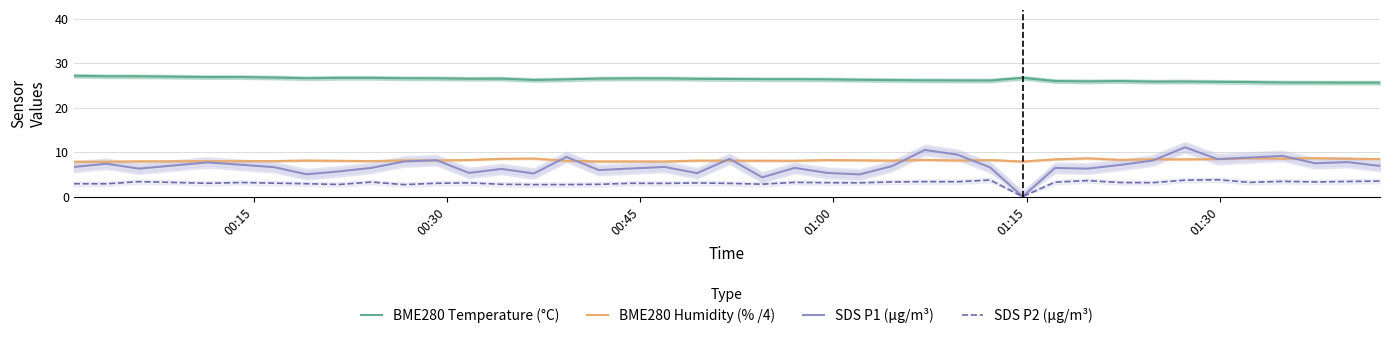

True or false: SDS P2 (µg/m³) and BME280 Humidity (% /4) intersect in this chart.

False